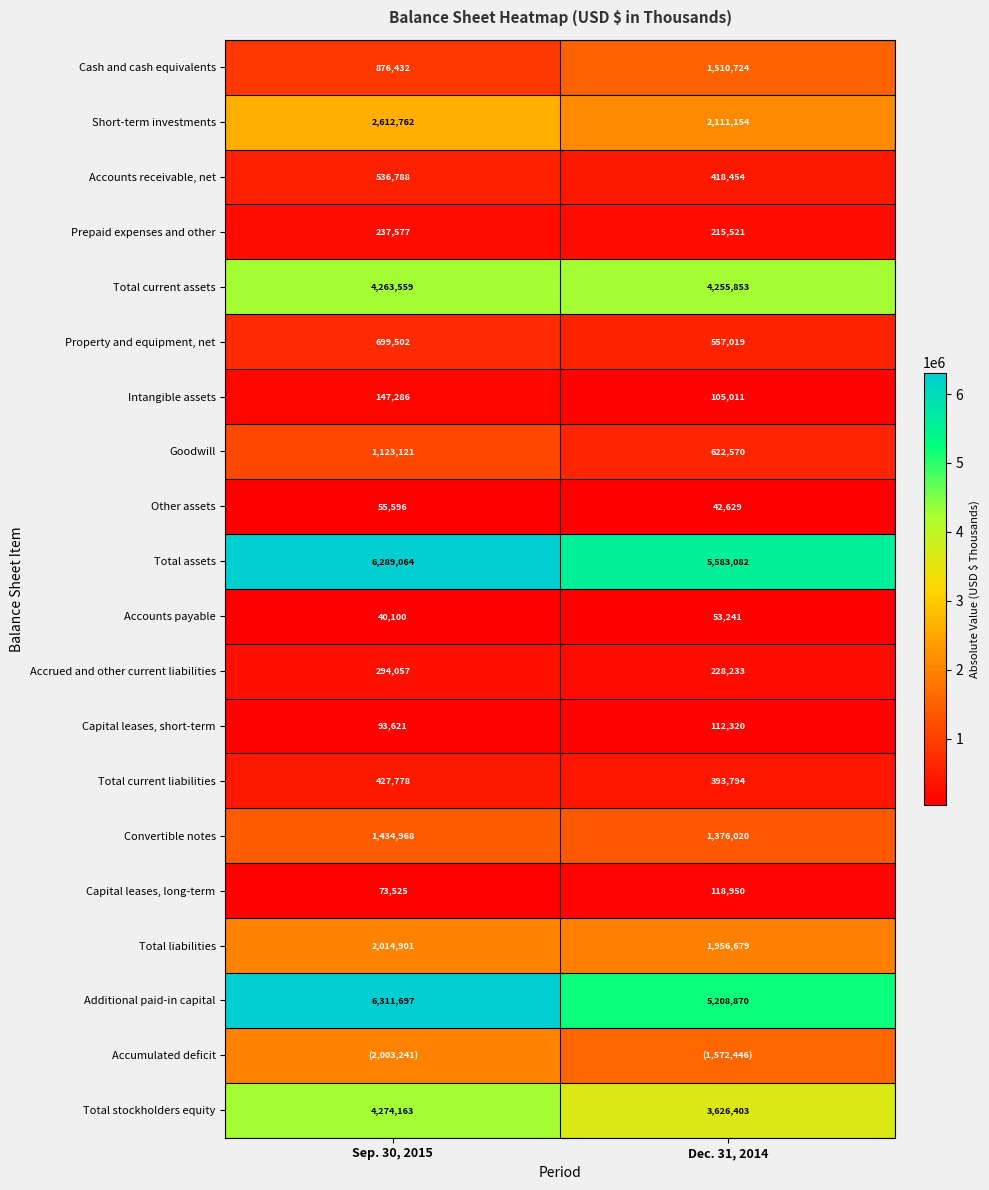

What is the difference between the Accrued and other current liabilities values at Sep. 30, 2015 and Dec. 31, 2014?

65824